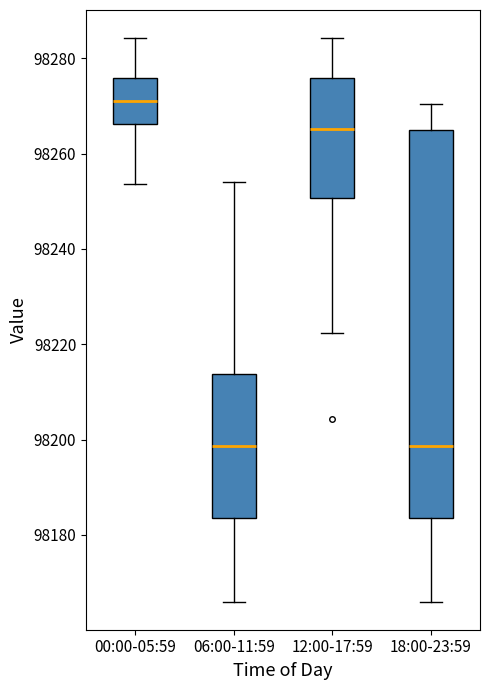

Reading left to right, read every box against the y-axis: the position of its median line, the range the box covers, and the ends of its whiskers. The values are not printed on the chart, so give them approximately, as read against the axis.

00:00-05:59: median 98272, box 98266 to 98276, whiskers 98254 to 98284
06:00-11:59: median 98198, box 98184 to 98214, whiskers 98166 to 98254
12:00-17:59: median 98266, box 98250 to 98276, whiskers 98222 to 98284
18:00-23:59: median 98198, box 98184 to 98266, whiskers 98166 to 98270